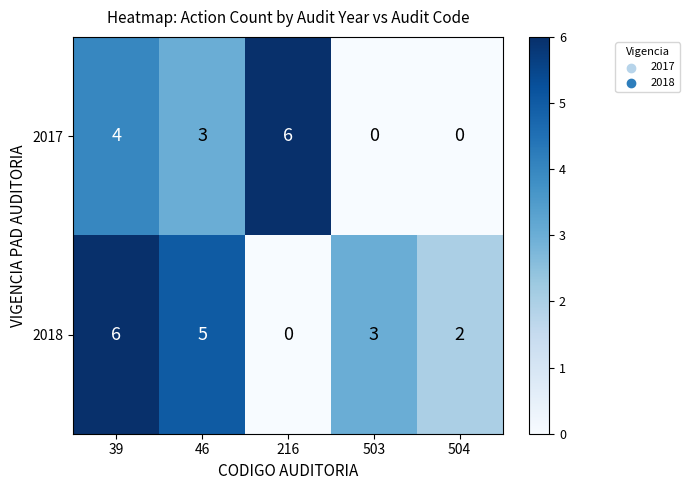

Which series has the largest total across all categories?

2018